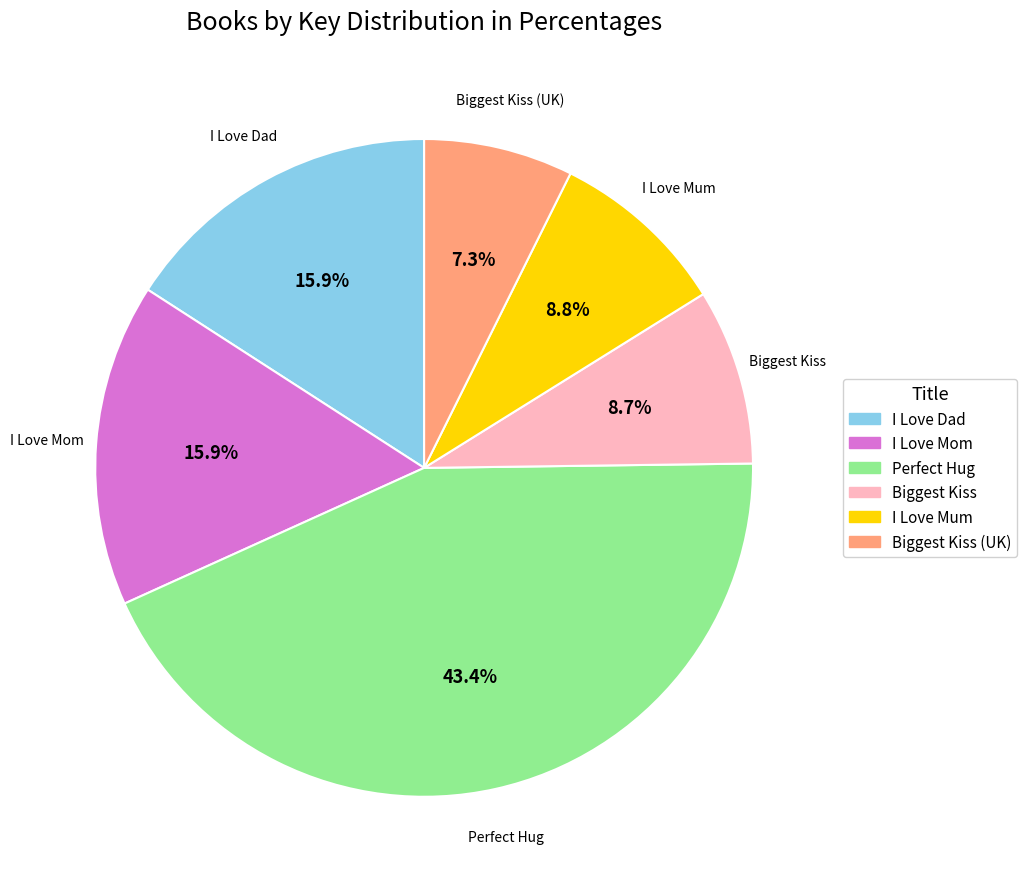

Does any single category account for the majority?

No